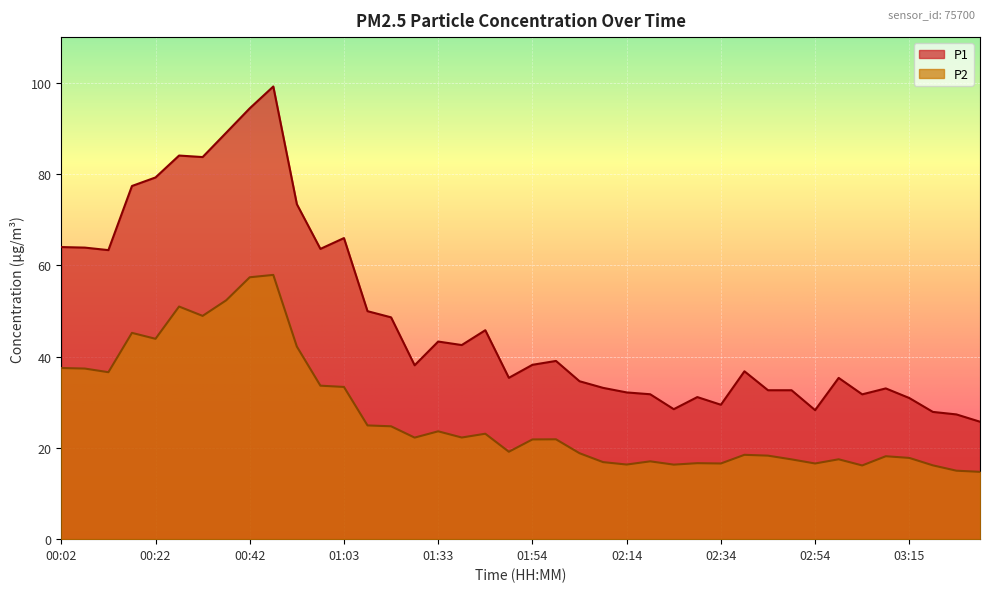

Is it true that P1 equals 79.2 at 00:22?

True